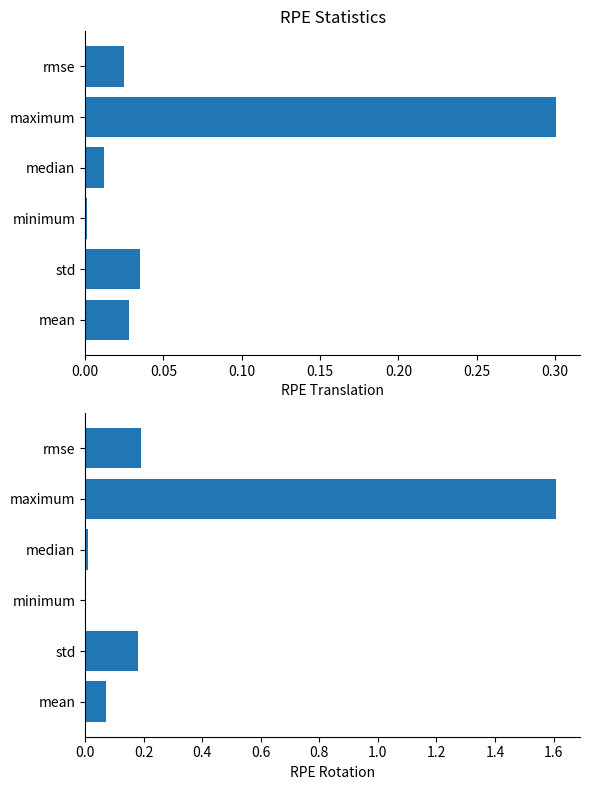

At how many categories does at least one series exceed 0?

6